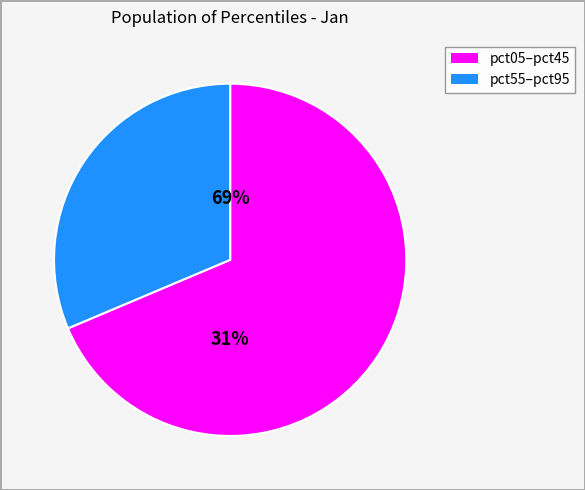

Which has a higher value, pct65 or pct35?

pct35